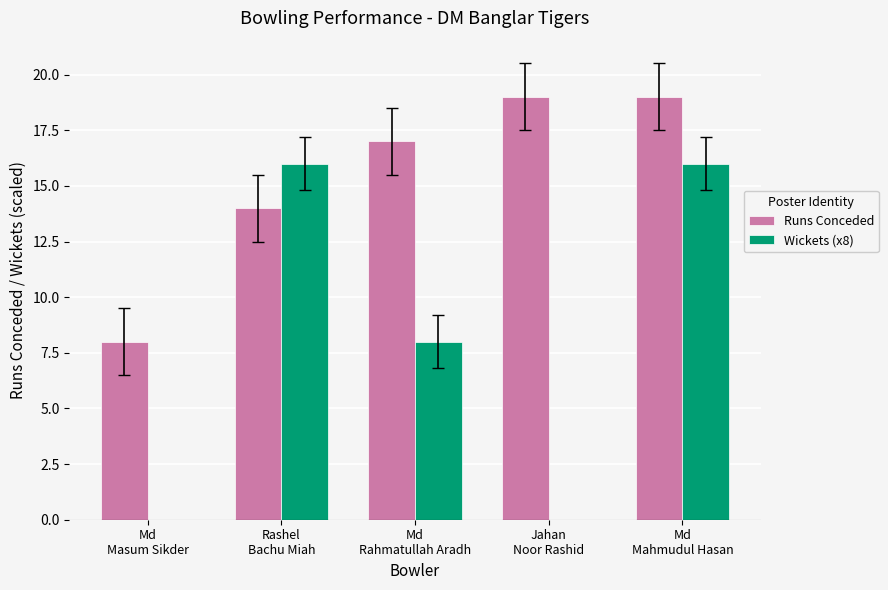

What is the sum of all Runs Conceded values?

77